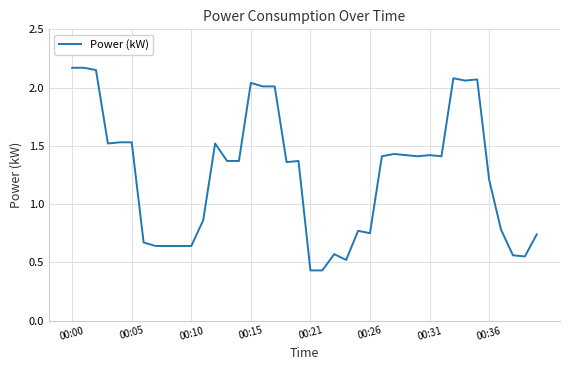

What is the difference between the maximum and minimum values?

1.7